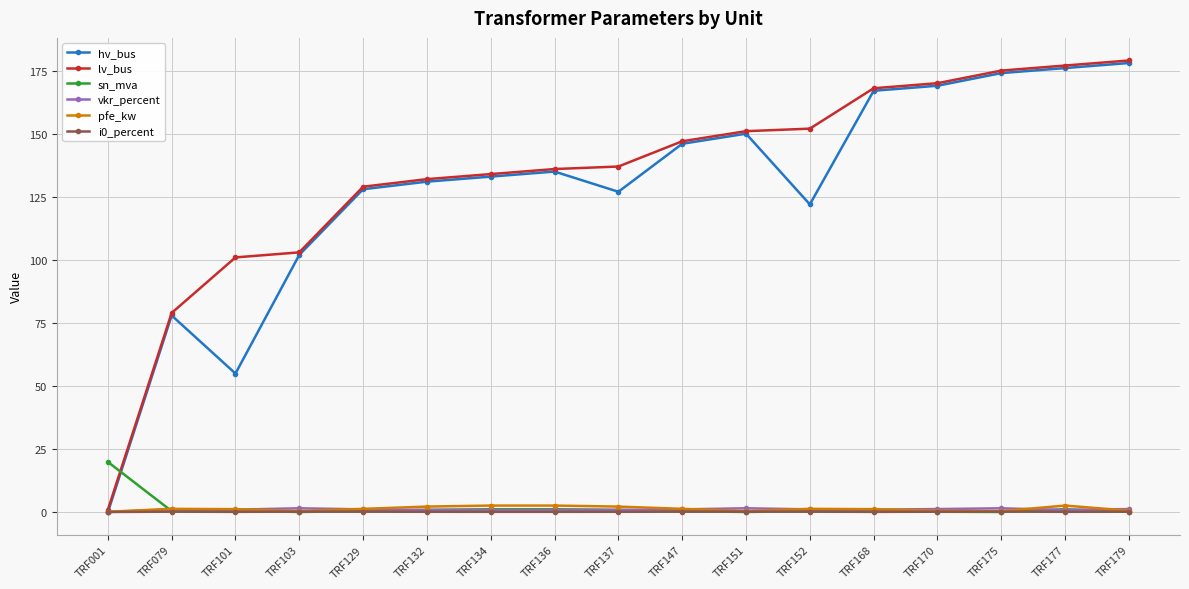

Which series ends up on top after the final intersection of lv_bus and sn_mva?

lv_bus